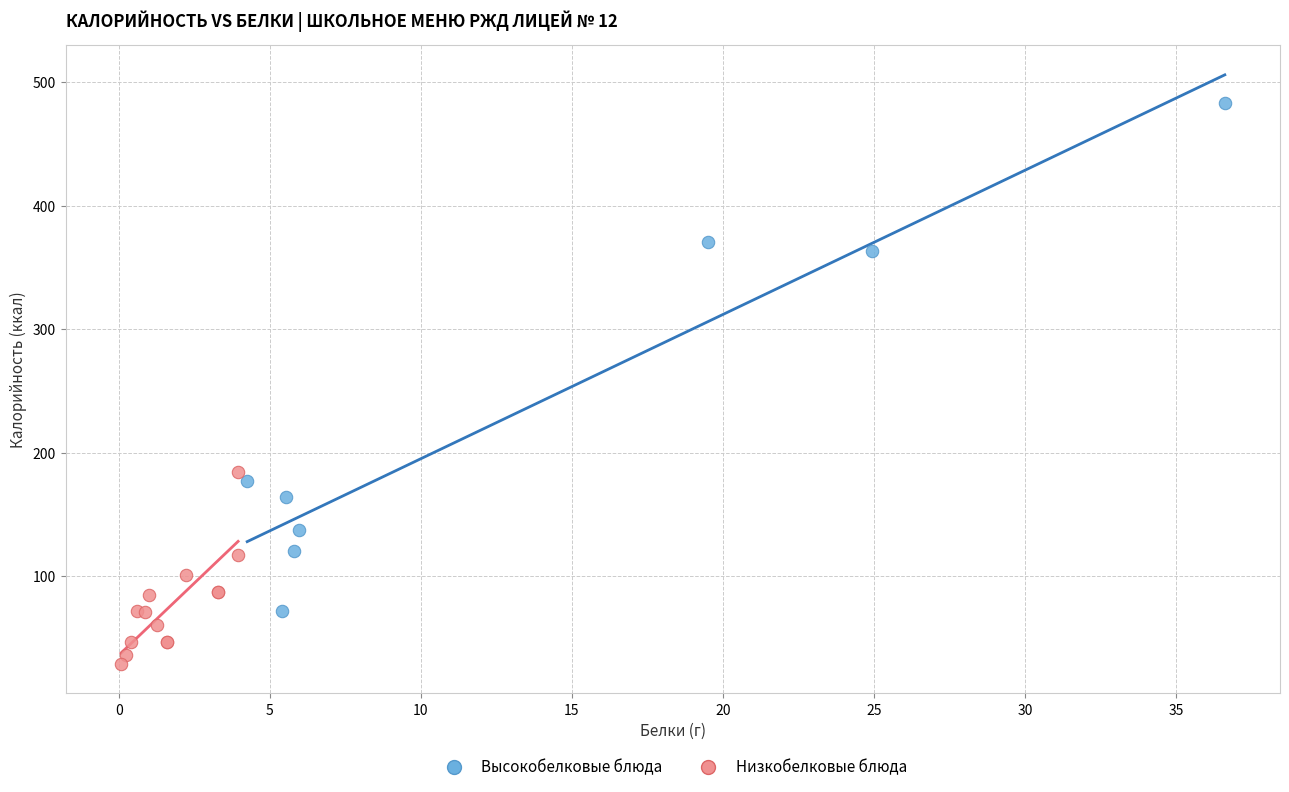

What are all the series names shown in the legend?

Высокобелковые блюда, Низкобелковые блюда